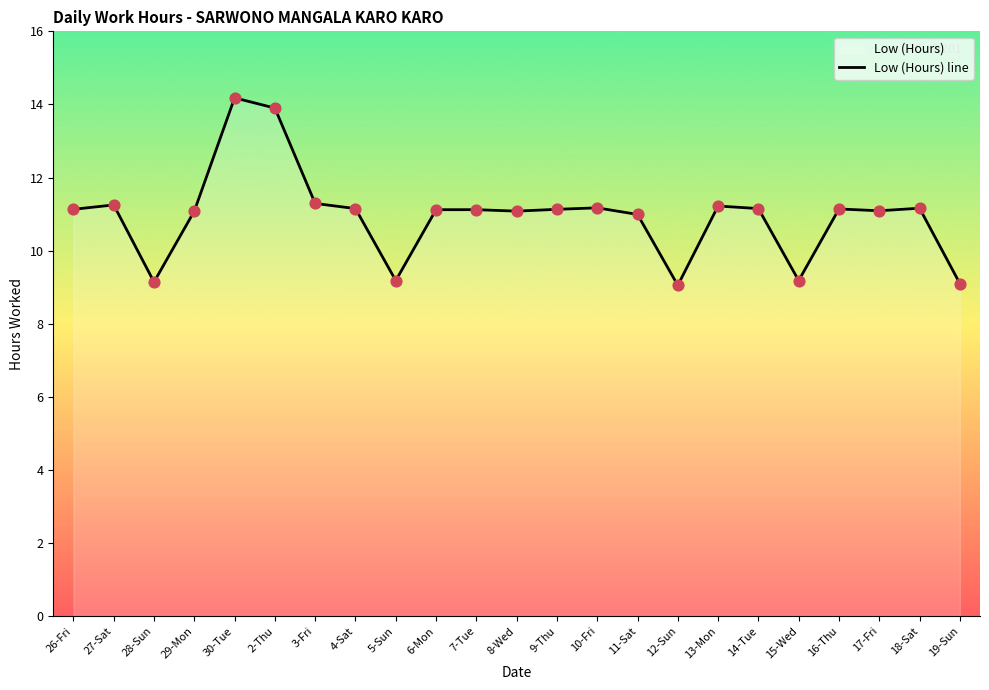

Approximately how many times larger is the value at 12-Sun compared to 16-Thu?

0.8